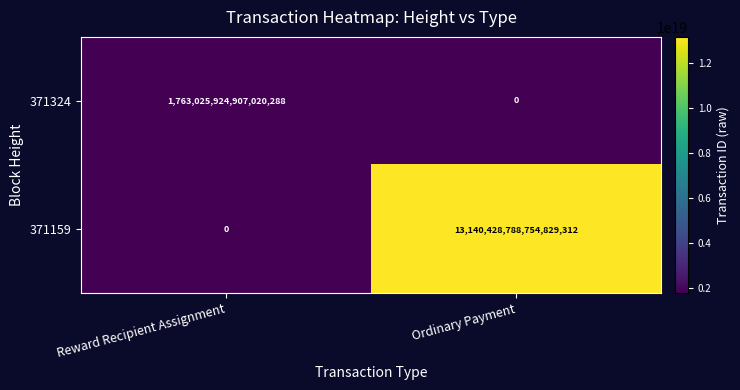

Which series has the largest total across all categories?

371159